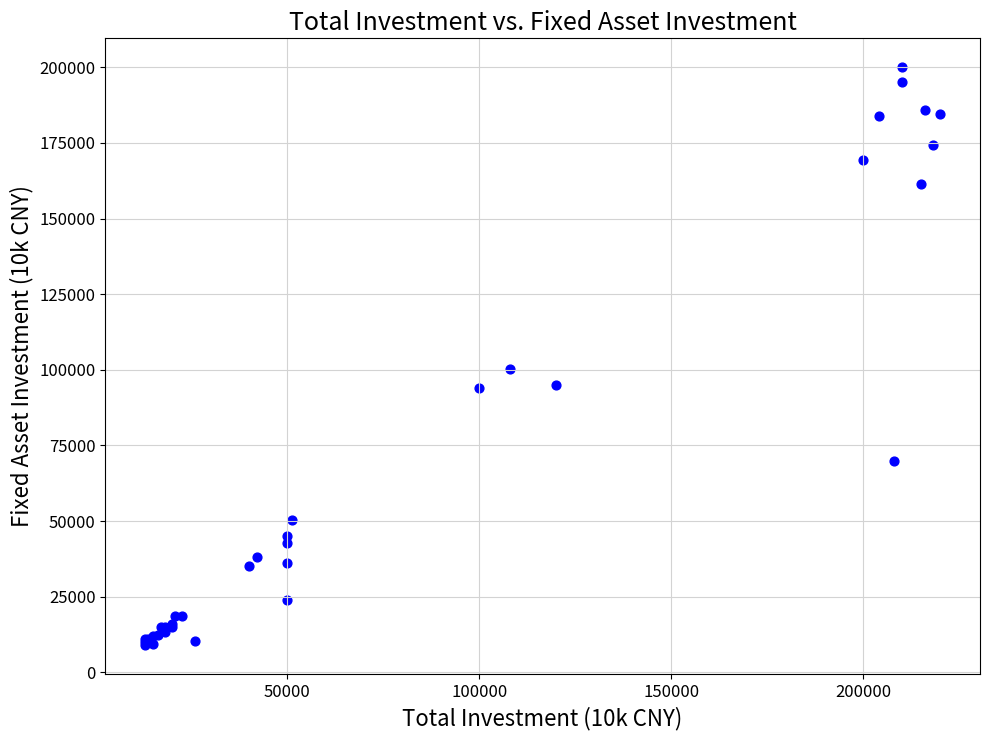

What Y value in the scatter plot is closest to 104500?

100265.0